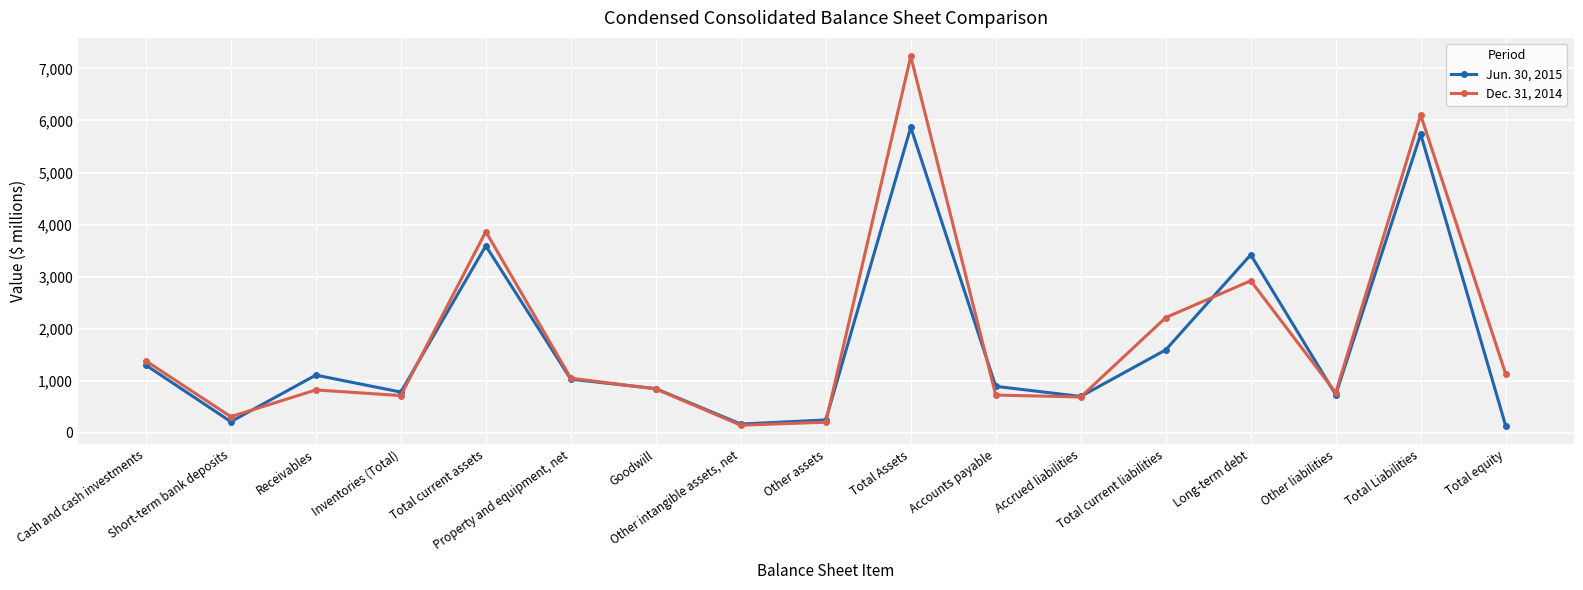

How many series are shown in this chart?

2